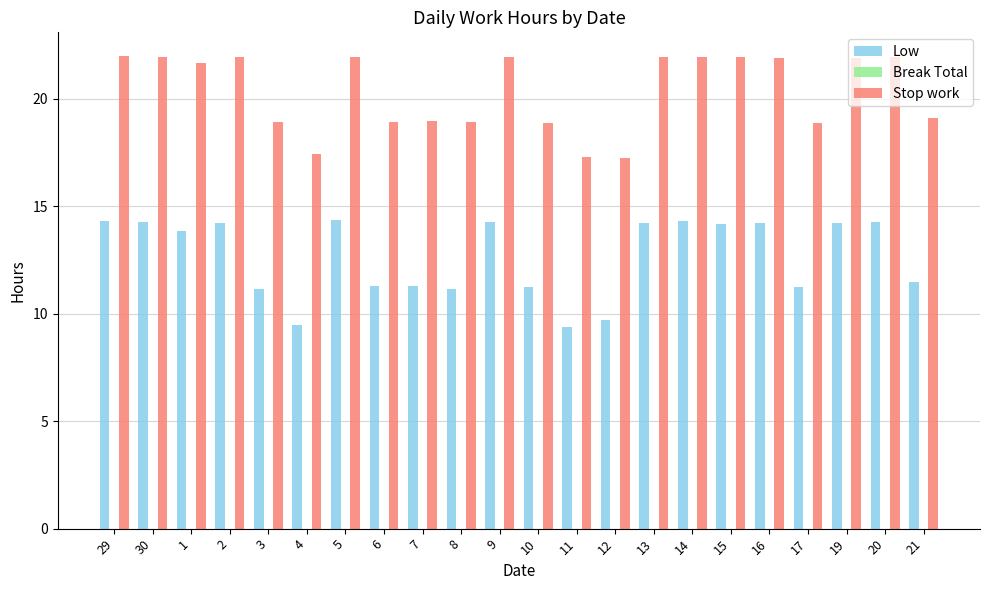

What is the difference between the highest and lowest values at 17?

7.6